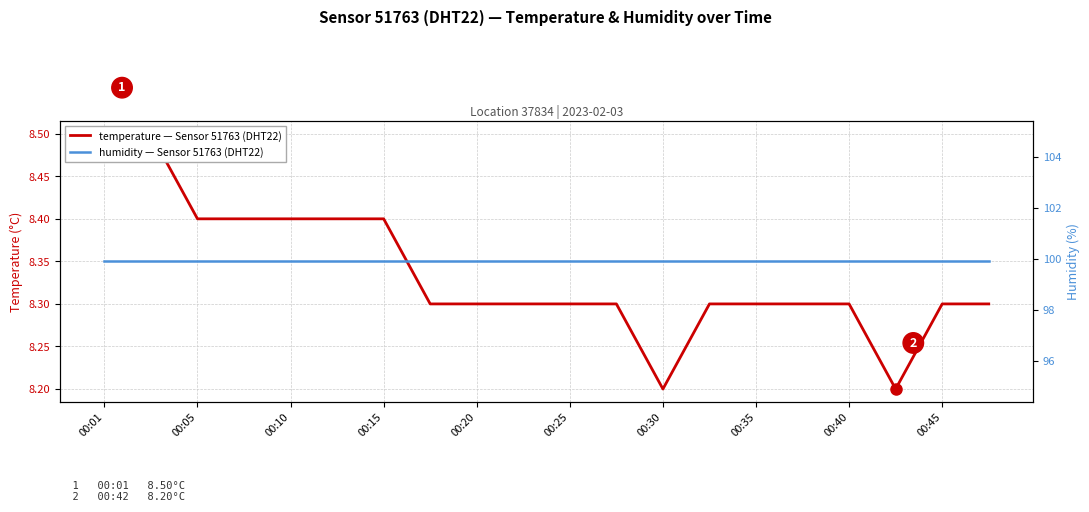

Is the value of temperature — Sensor 51763 (DHT22) at 00:45 greater than the value of humidity — Sensor 51763 (DHT22) at 12?

No